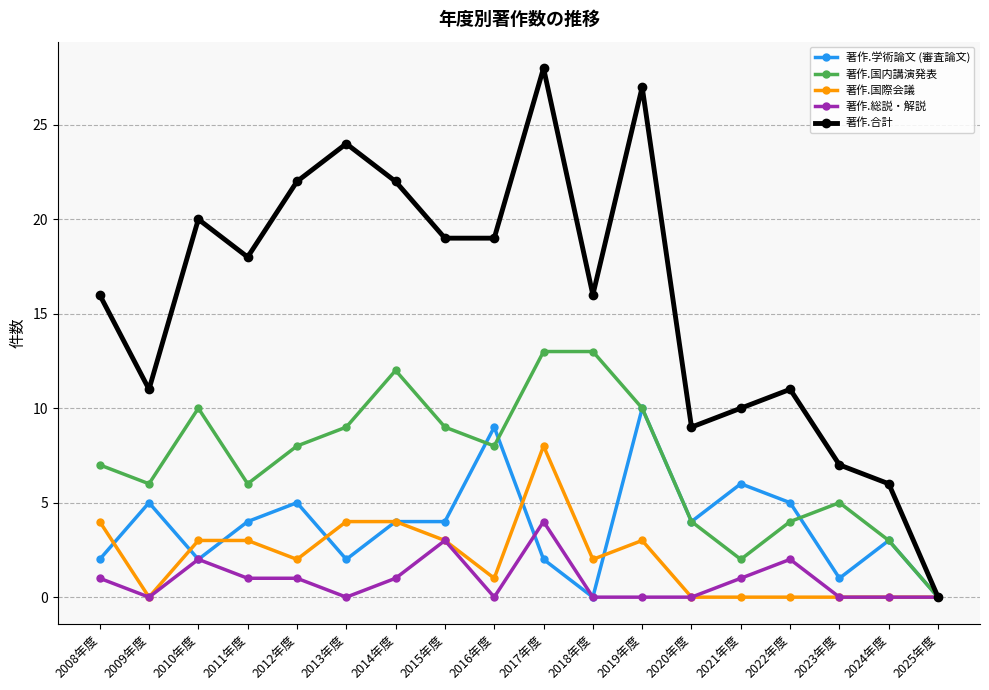

True or false: 著作.国際会議 and 著作.学術論文 (審査論文) cross at least once.

True